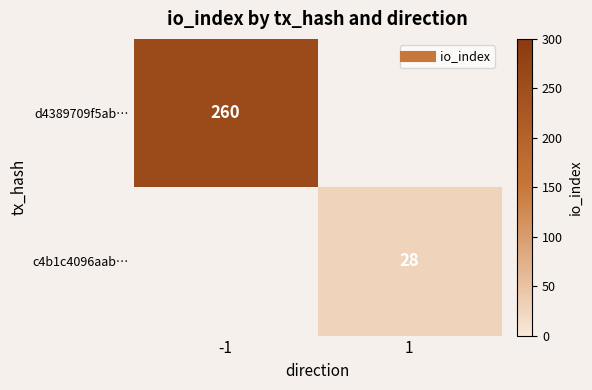

True or false: c4b1c4096aab… has a value of 28.0 at 1.

True